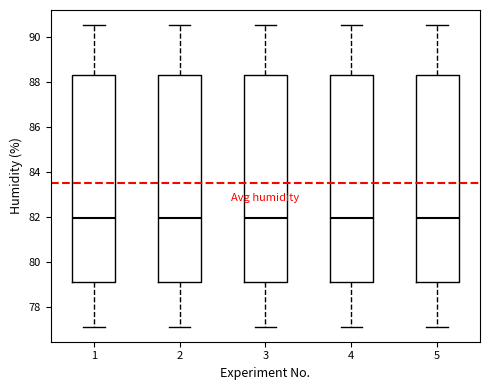

Where does the median line of the box at x = 3 sit on the y-axis? The values are not printed on the chart, so give them approximately, as read against the axis.

82.0